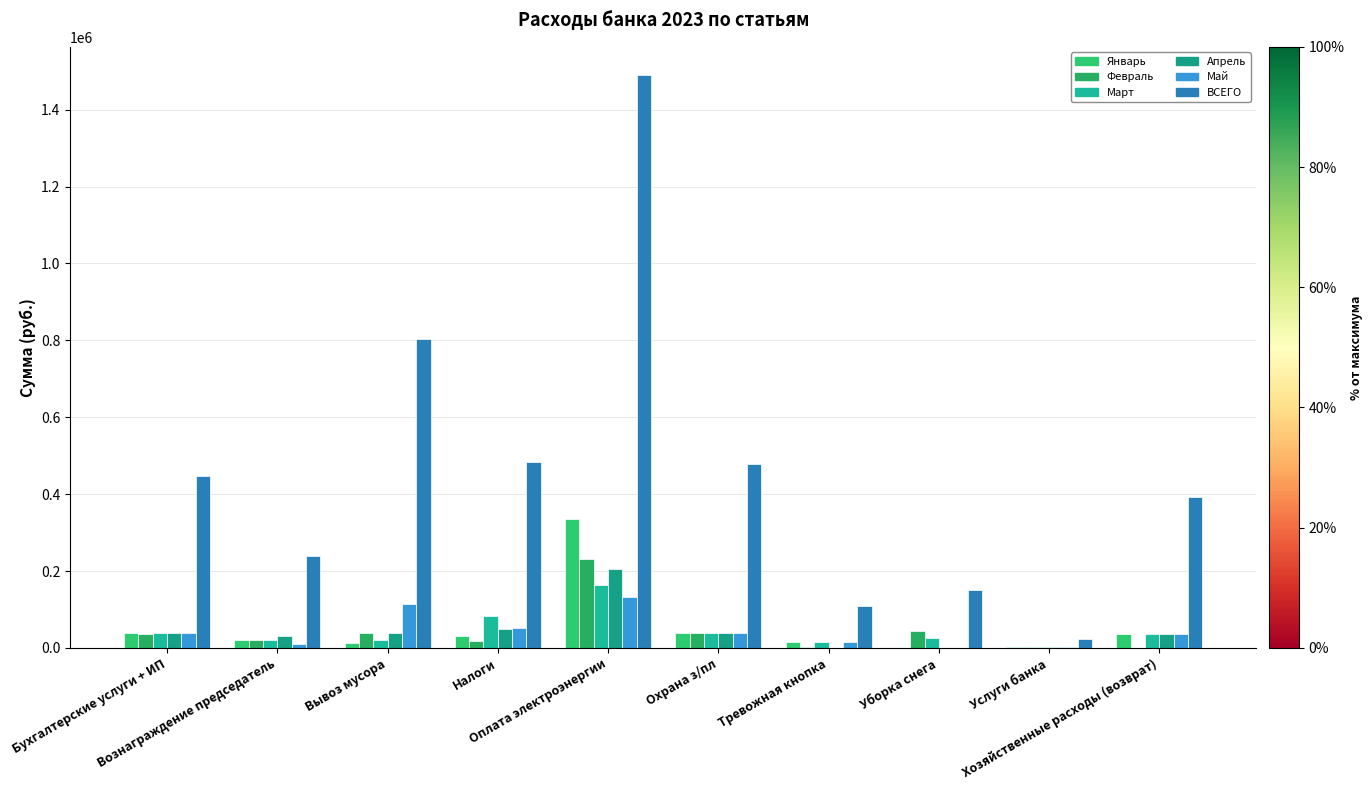

Rank the series by their maximum value, from lowest to highest.

Май, Март, Апрель, Февраль, Январь, ВСЕГО